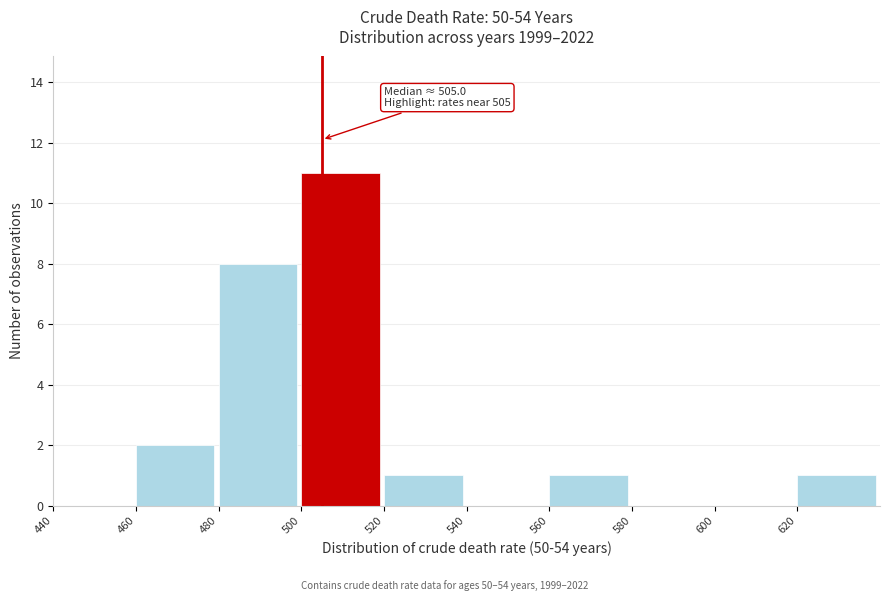

Which range on the x-axis has the tallest bar?

500 to 520